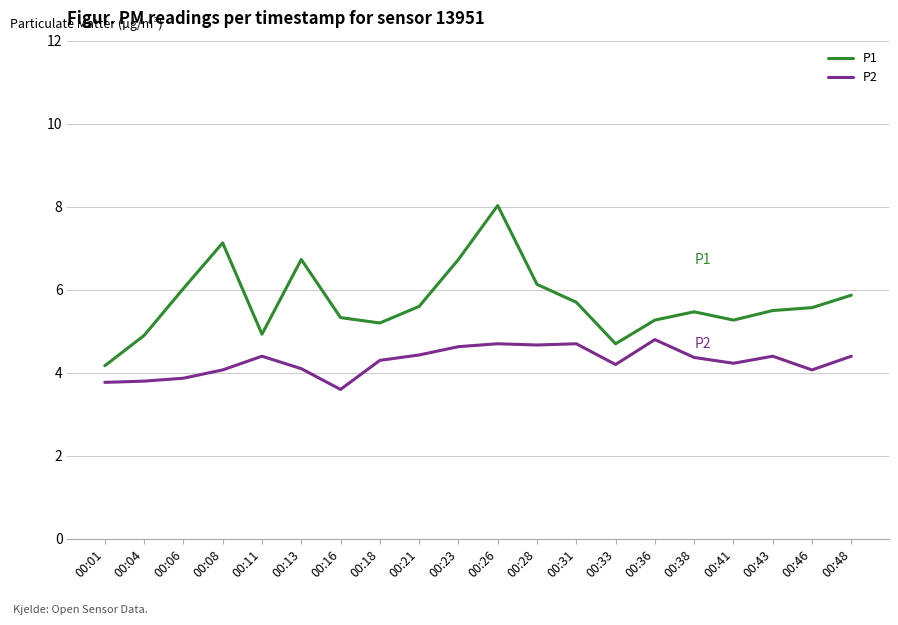

What is the lowest value of the P2 series?

3.6